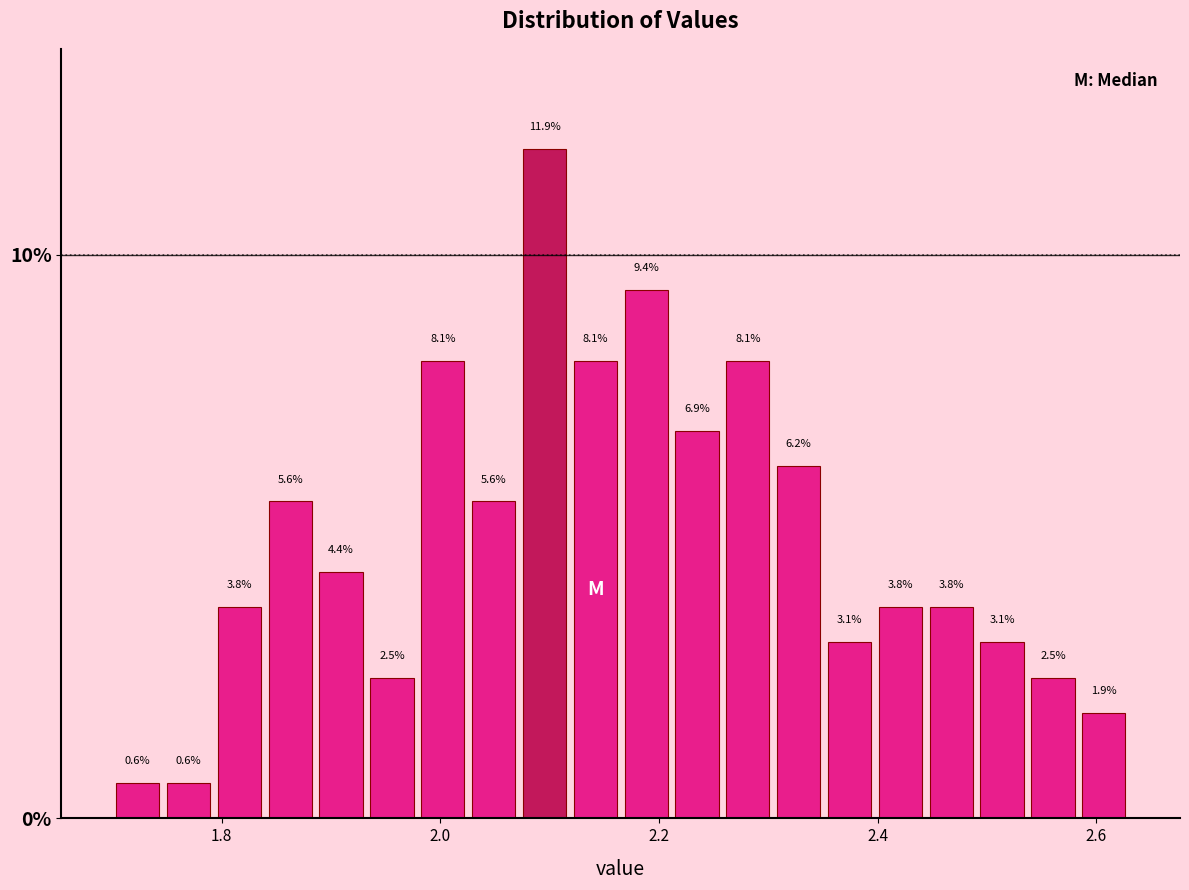

Around what value on the x-axis is the tallest bar? Give the approximate position of its centre, as read against the axis.

2.10